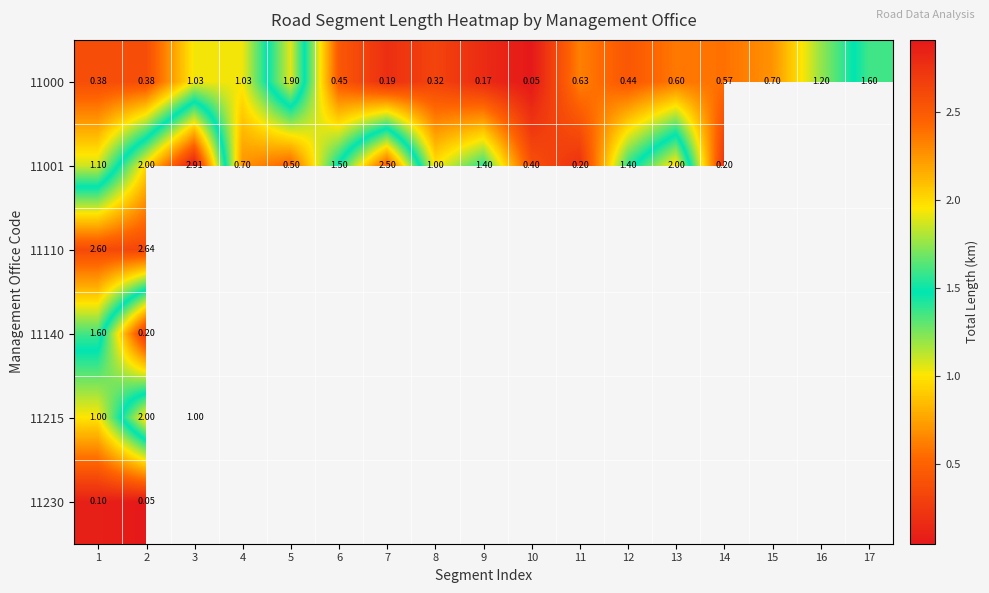

Is the value of 11001 at 10 greater than the value of 11110 at 2?

No